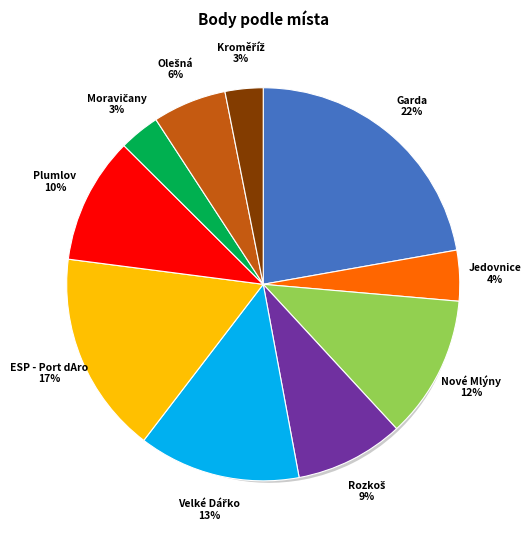

Which category has the biggest portion of the pie?

Garda